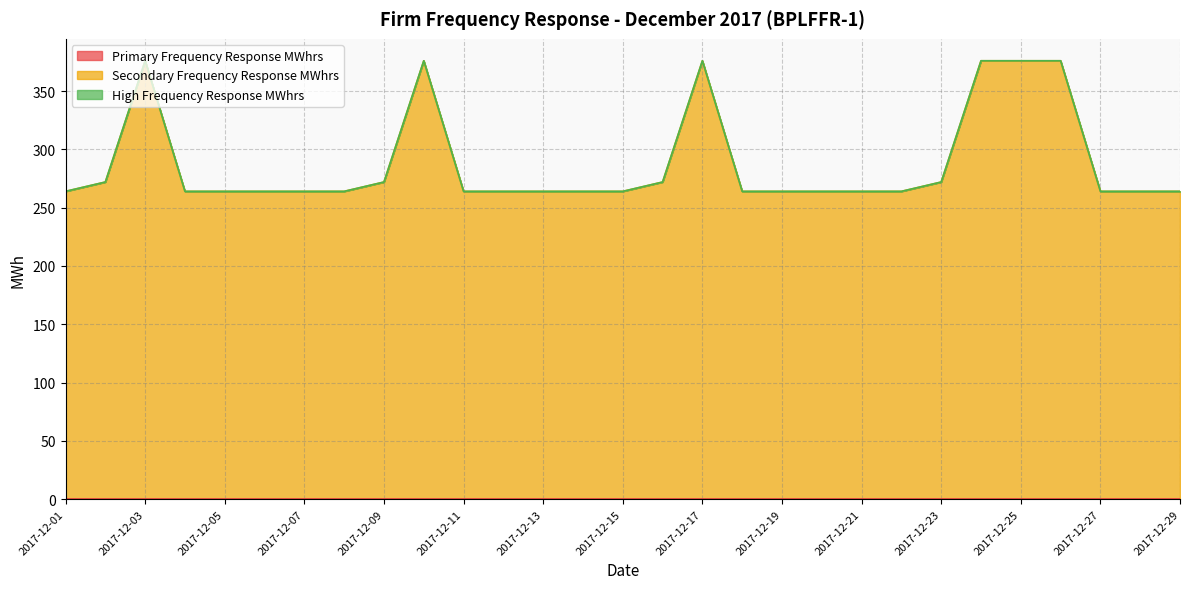

Which label corresponds to the smallest value in the chart?

2017-12-01